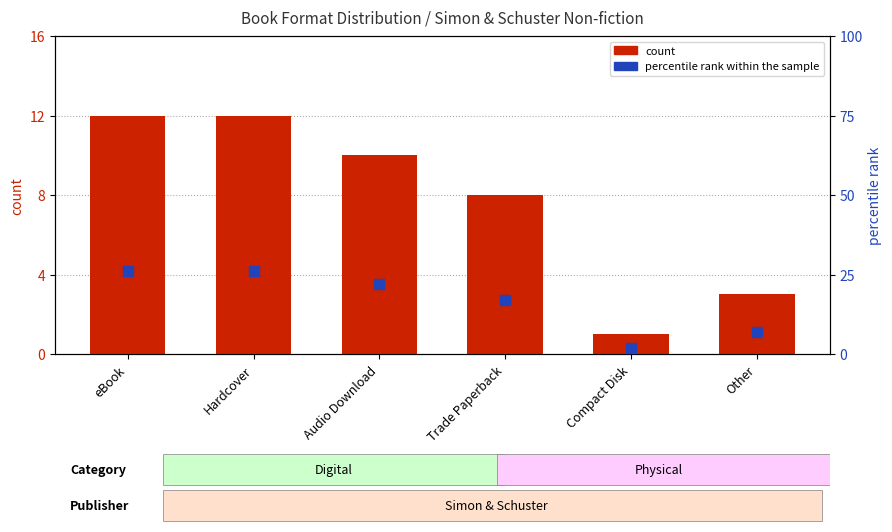

Which series contains the highest Y value?

percentile rank within the sample